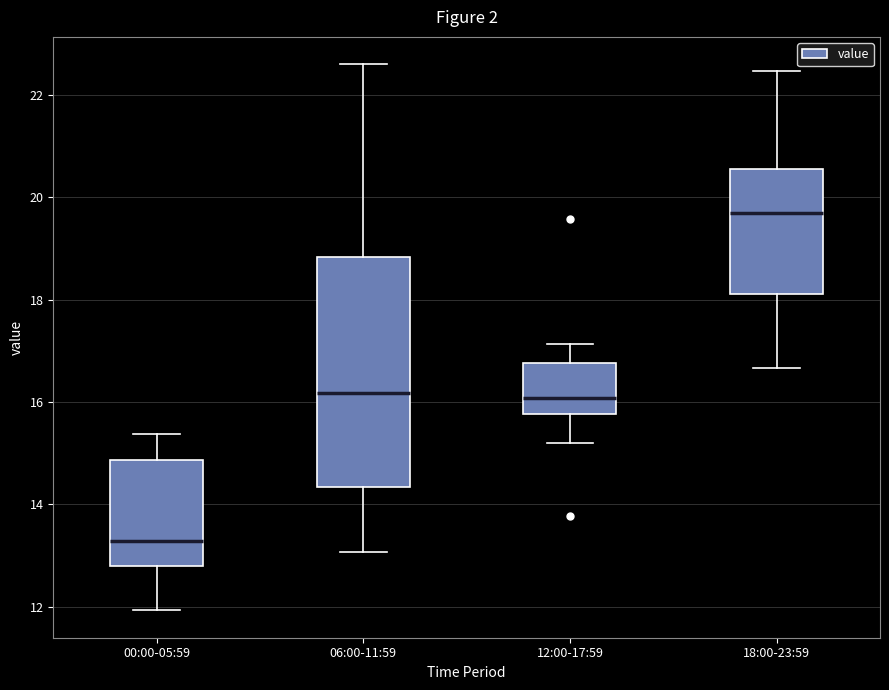

Where does the upper whisker of the box for 18:00-23:59 end on the y-axis? The values are not printed on the chart, so give them approximately, as read against the axis.

22.4